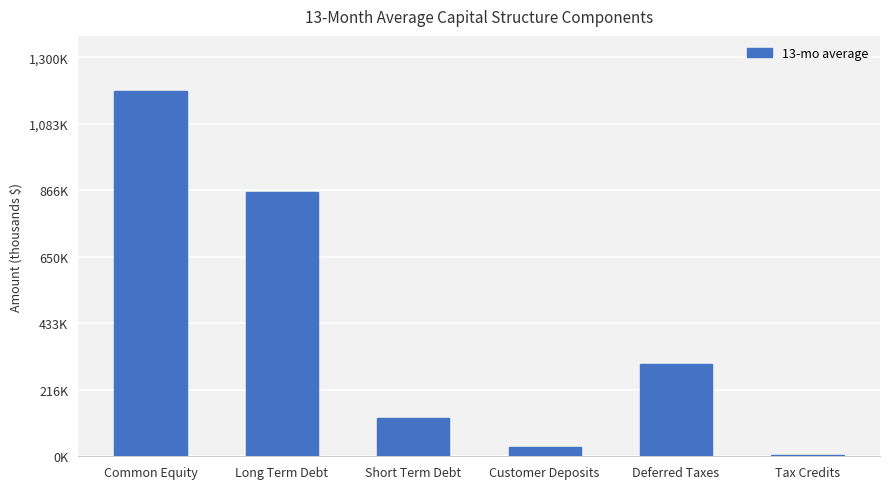

Does the chart contain stacked bars?

No